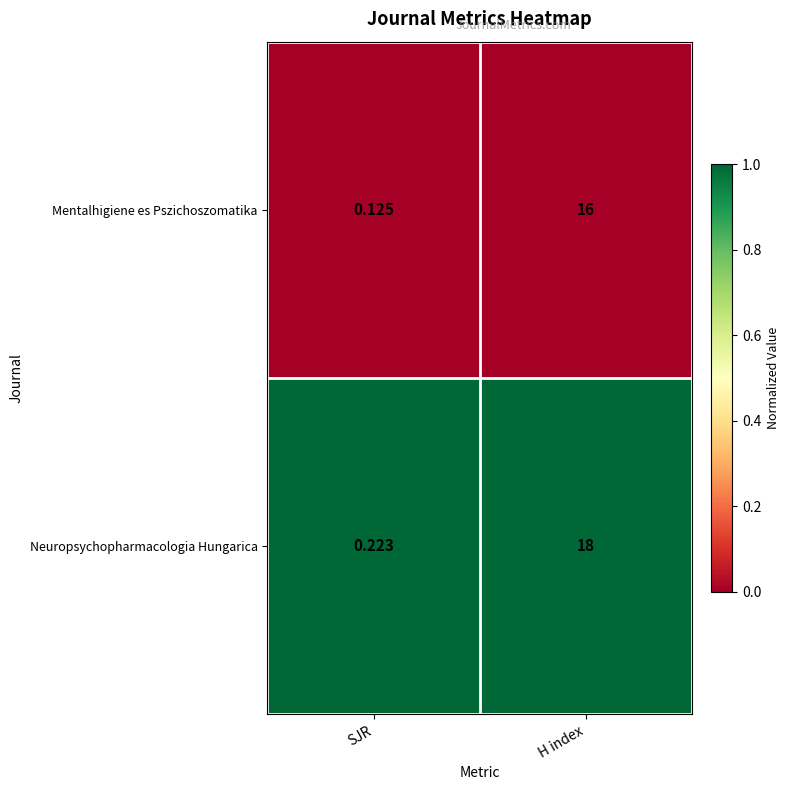

Which category has the highest value across all series?

H index